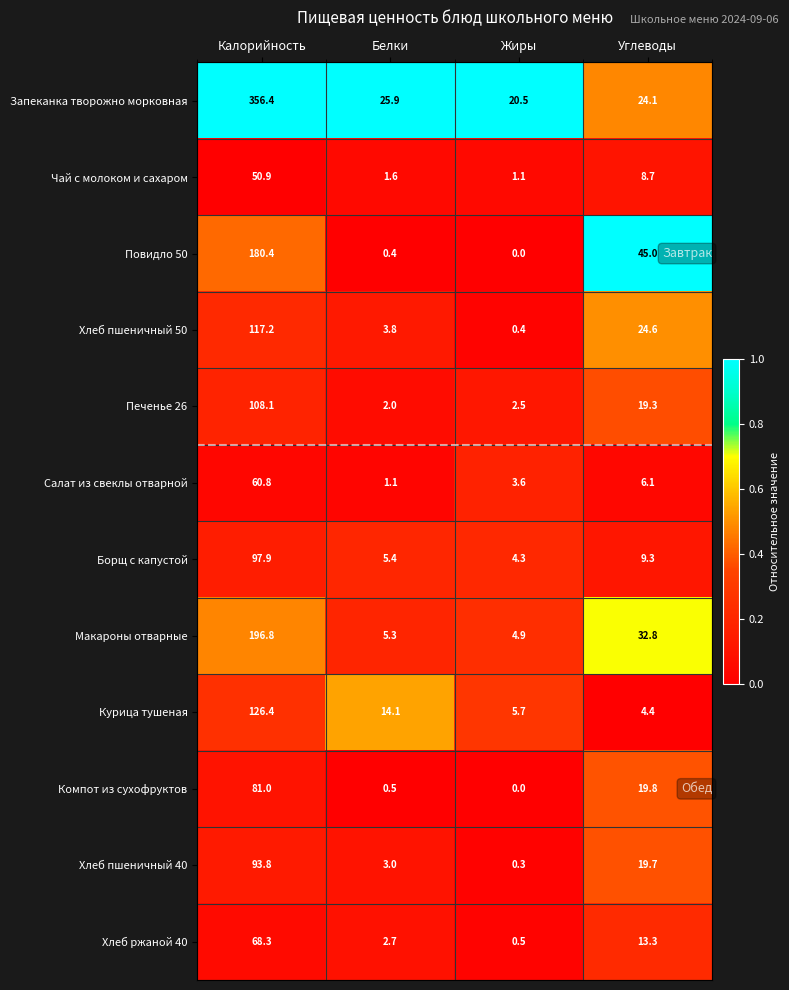

Between Калорийность and Жиры, which series saw the biggest shift?

Запеканка творожно морковная